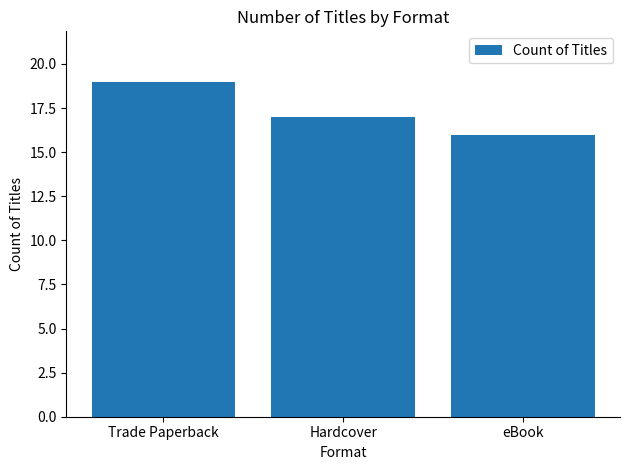

Which label corresponds to the smallest value in the chart?

eBook